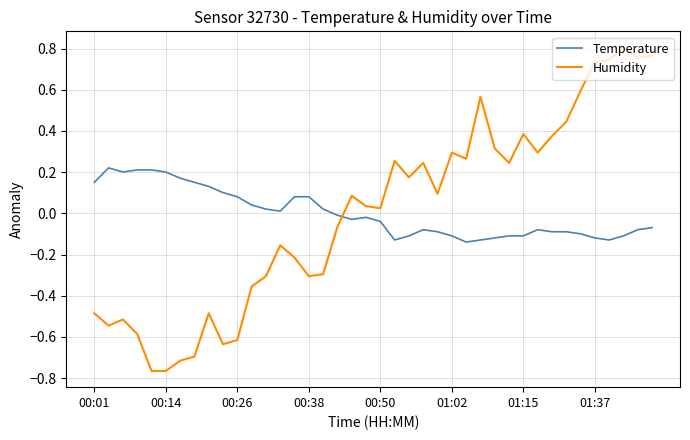

Which series has the widest spread of values?

Humidity